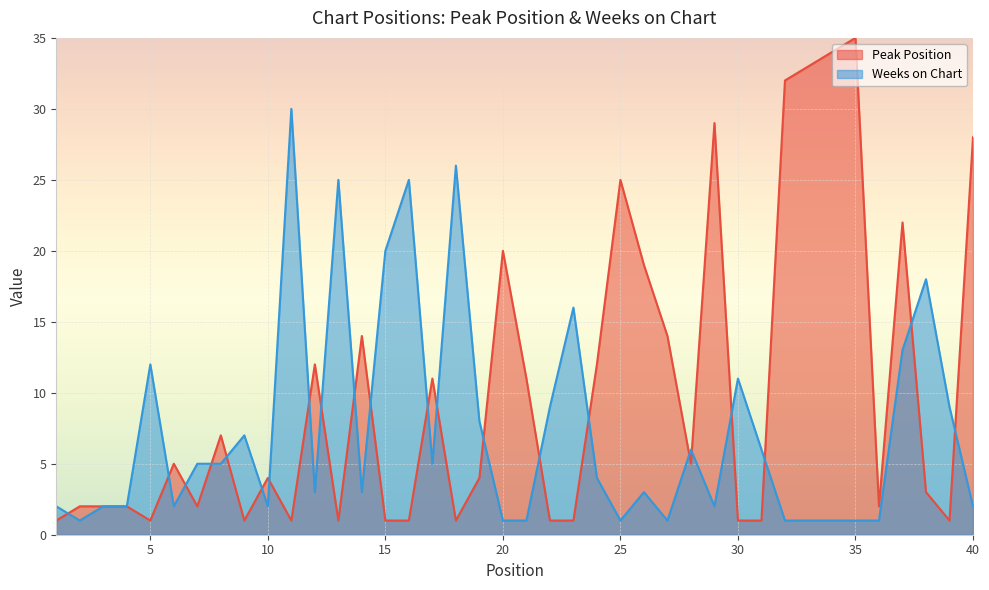

The value of Weeks on Chart at 16 is 35. True or false?

False